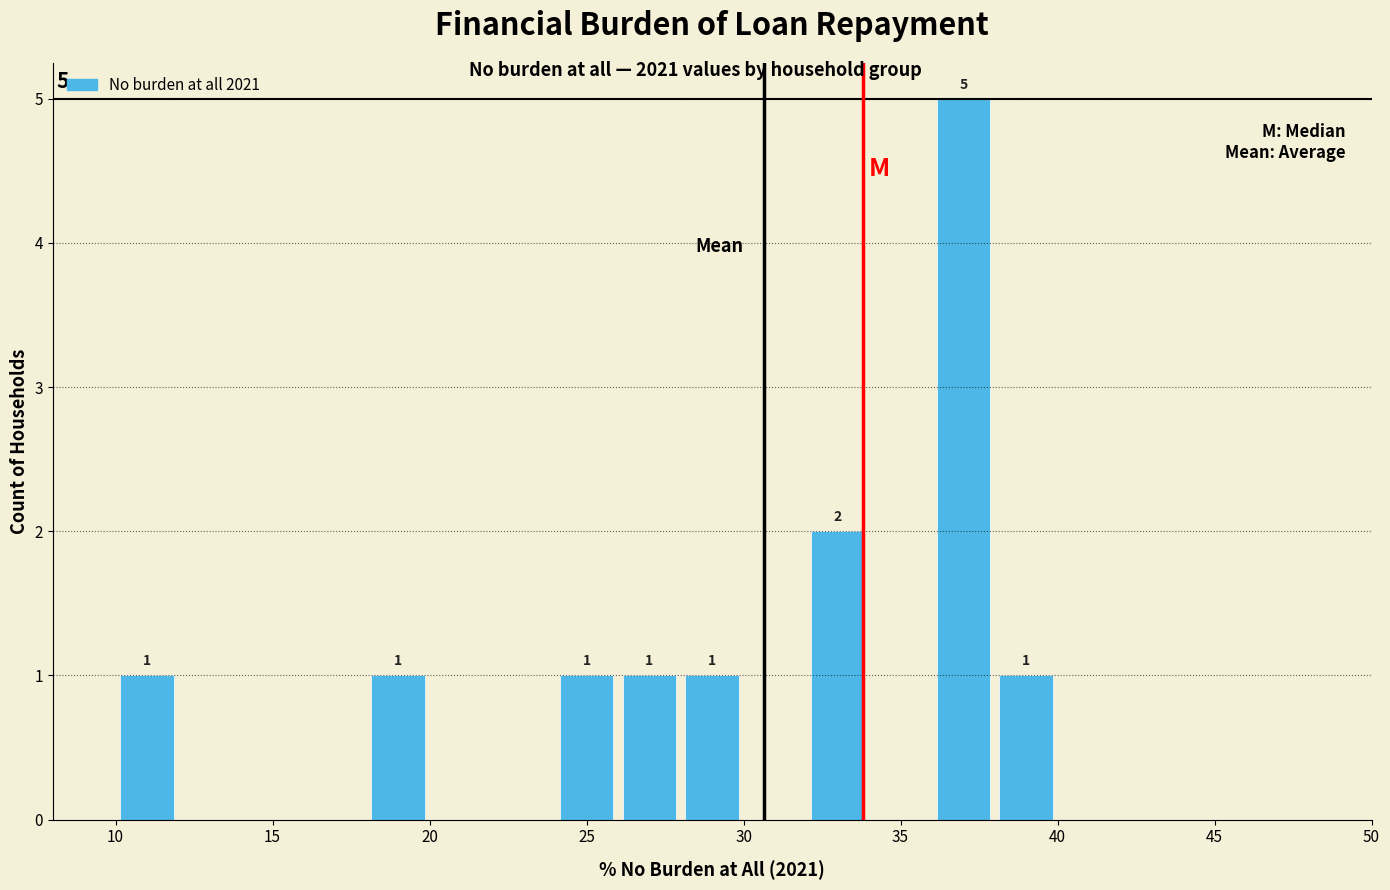

Which range on the x-axis has the tallest bar?

36 to 38